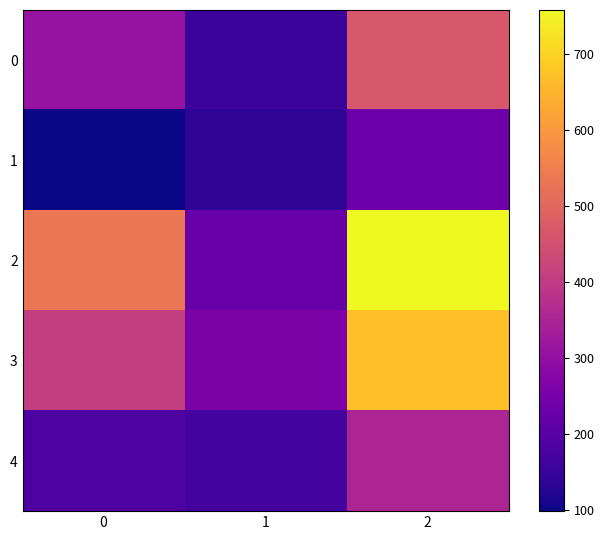

Reading left to right, what are all the values shown in this chart?

0: 0=309	1=157	2=466
1: 0=98	1=138	2=236
2: 0=532	1=226	2=758
3: 0=409	1=261	2=670
4: 0=184	1=168	2=352